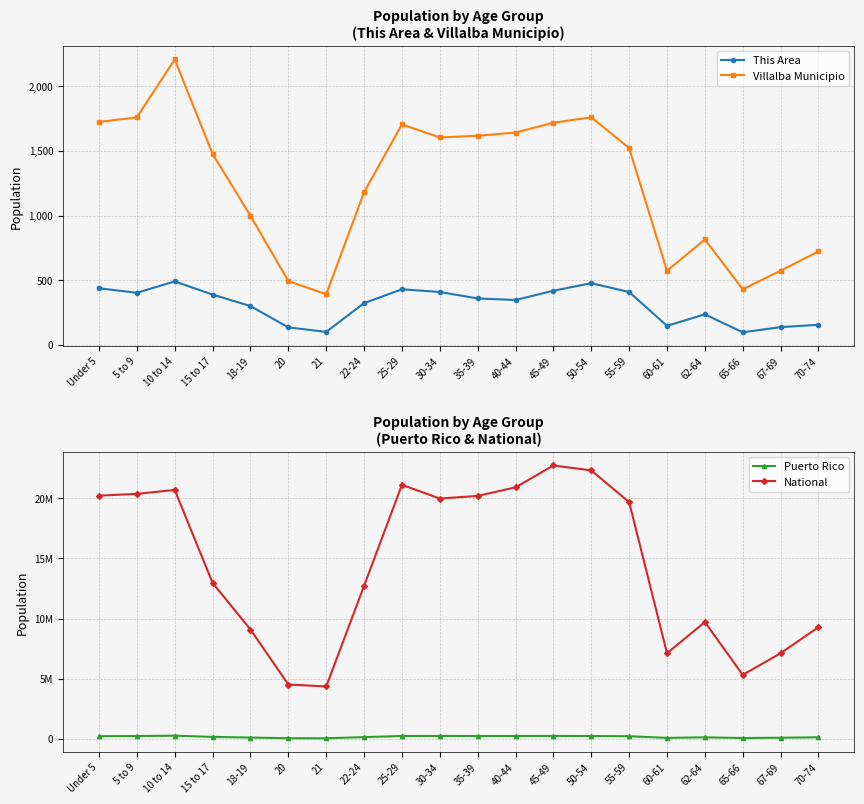

What are all the series names shown in the legend?

This Area, Villalba Municipio, Puerto Rico, National